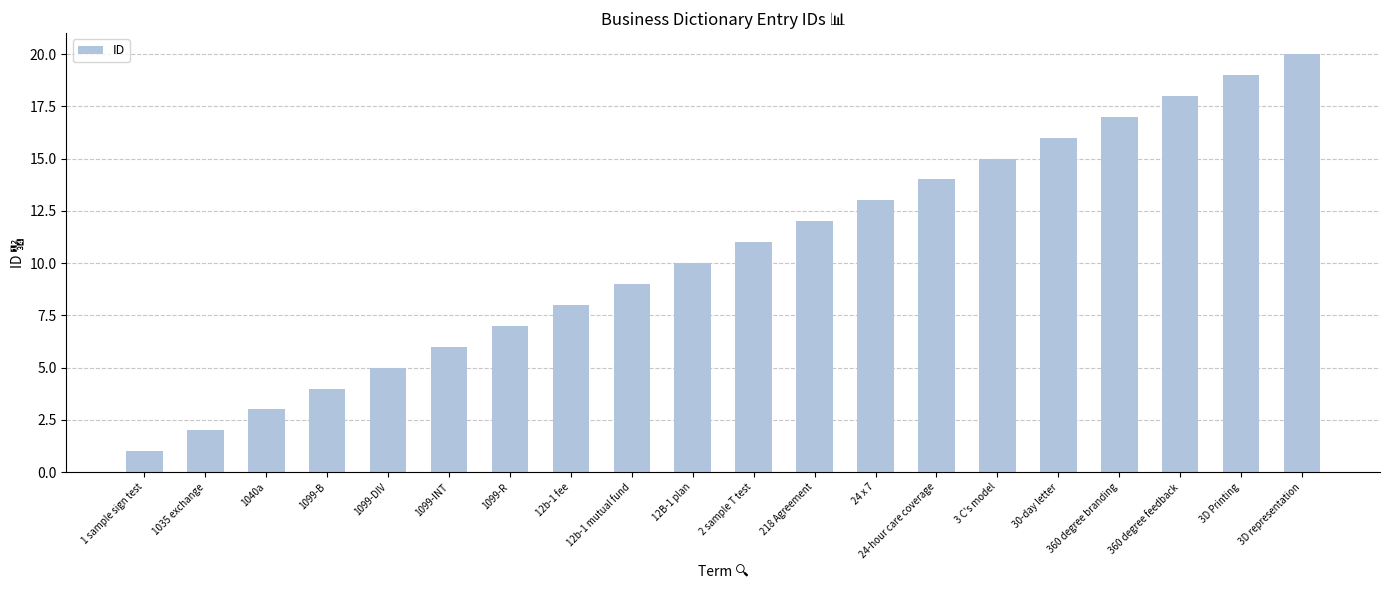

Between 12b-1 mutual fund and 2 sample T test, which is larger?

2 sample T test